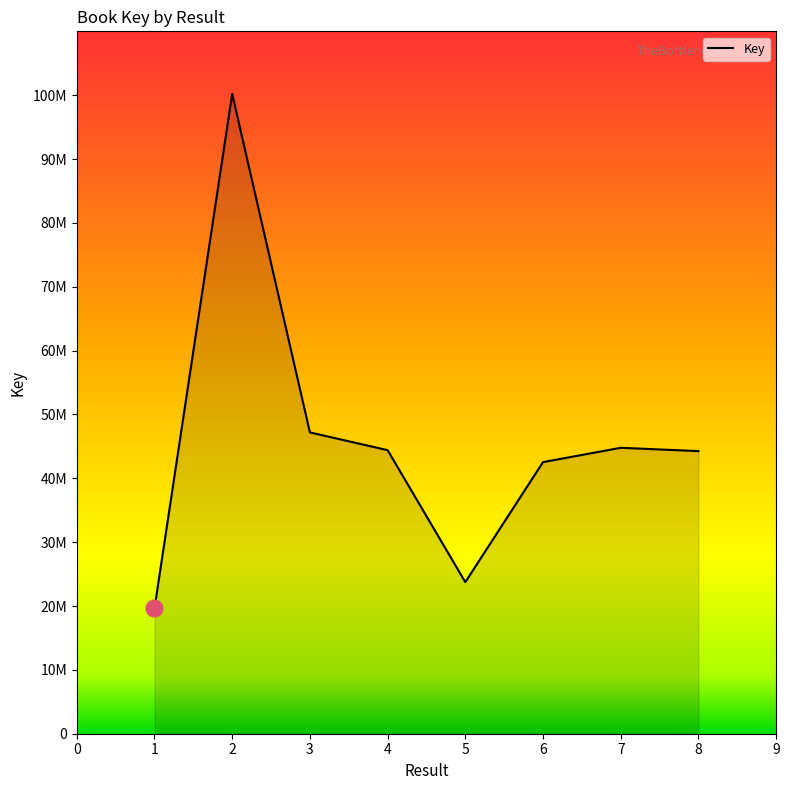

Reading left to right, list all the values displayed in this chart.

19626324	100197278	47187131	44409323	23742623	42535609	44778313	44261506